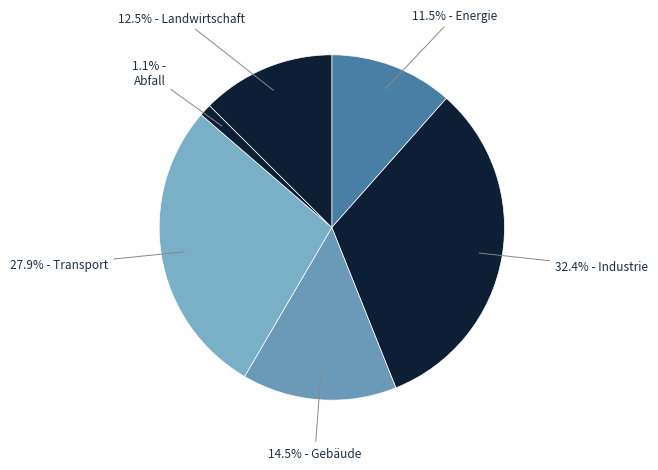

How many segments does this pie chart have?

6